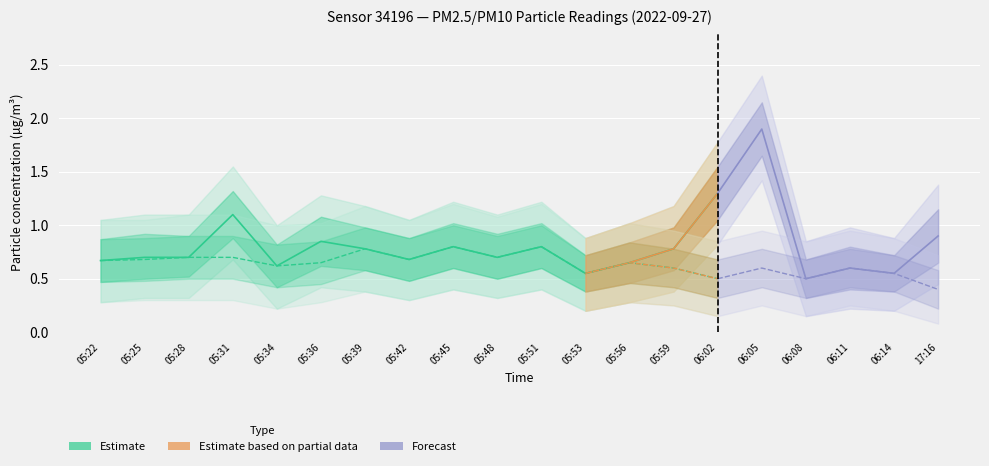

True or false: P2 and P1 intersect in this chart.

False